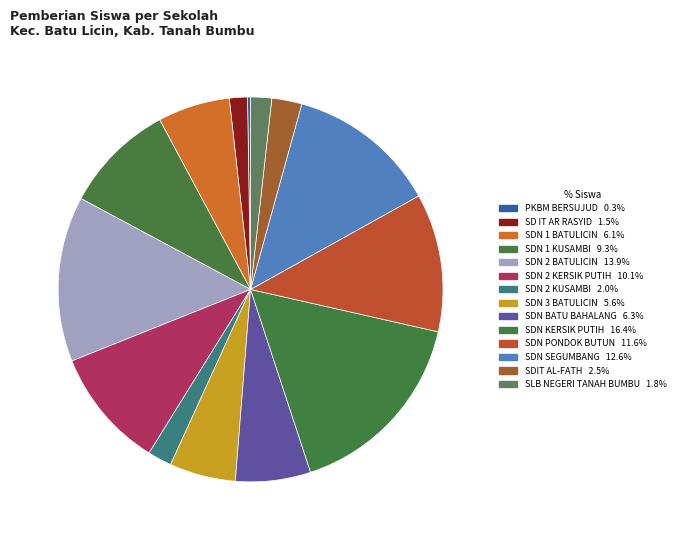

Count the number of slices in the pie.

14